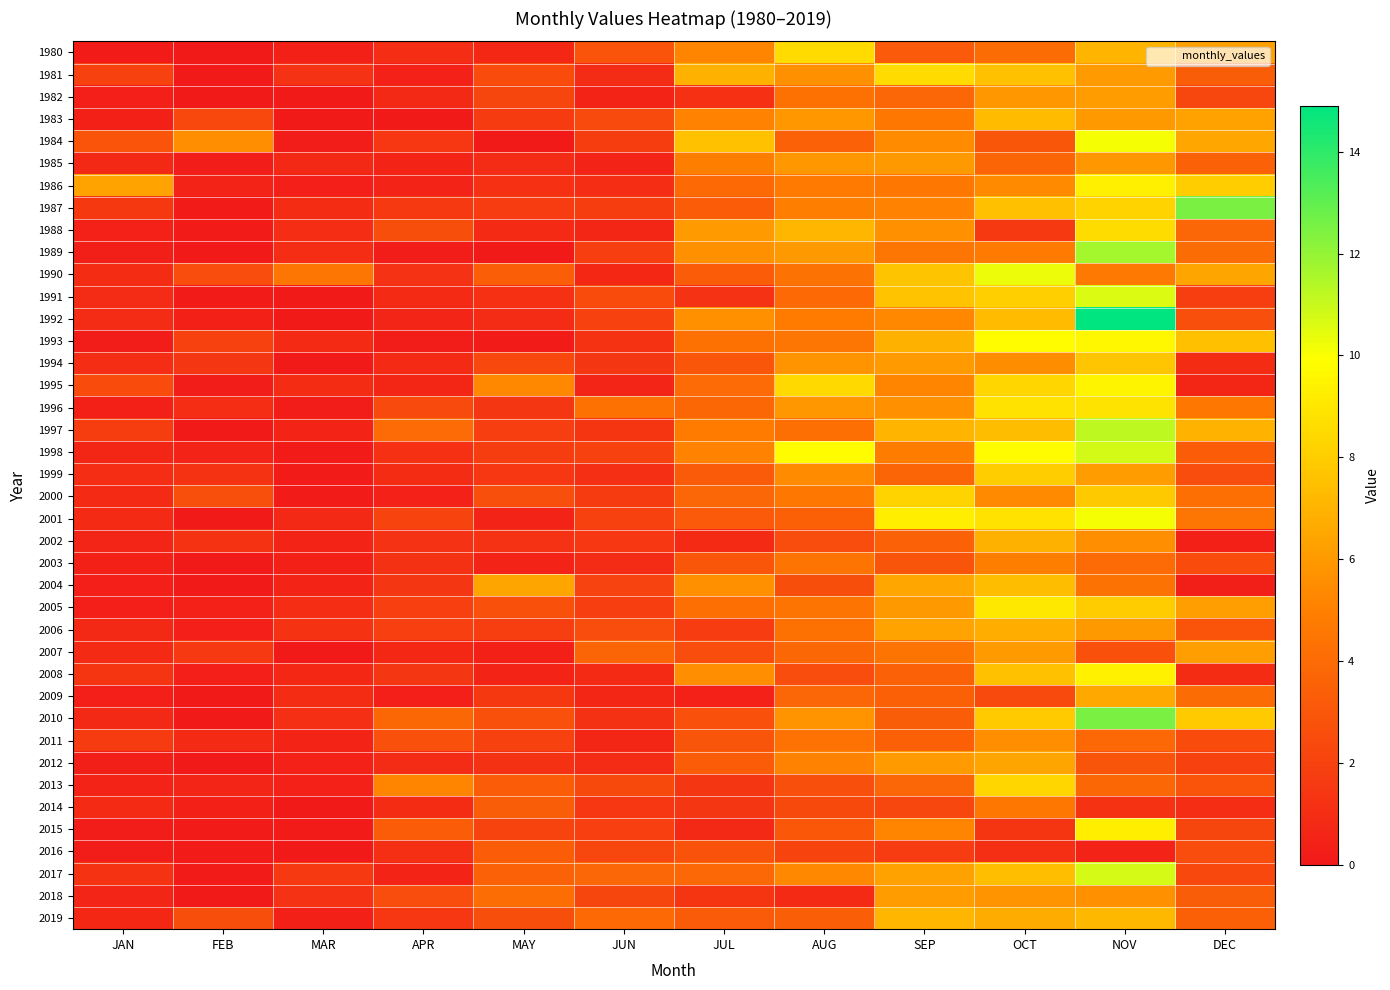

Which series changed the most between JAN and MAR?

1986